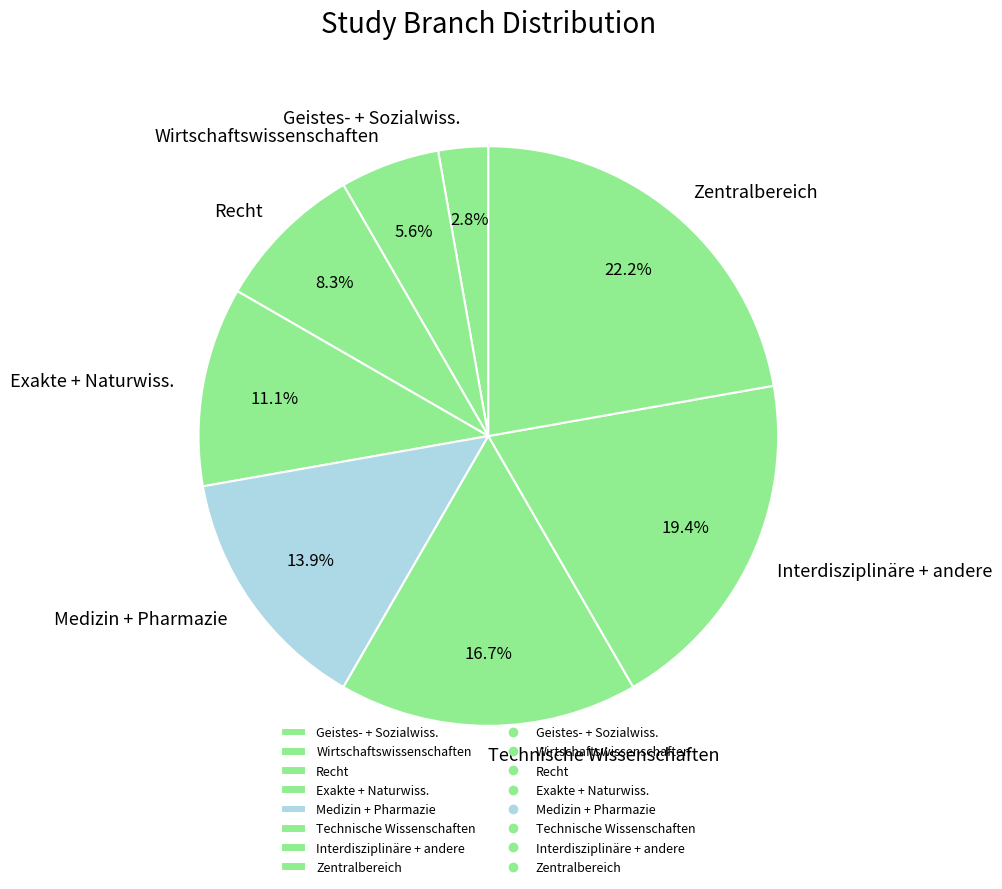

What is the ratio of the value at Zentralbereich to the value at Technische Wissenschaften?

1.3